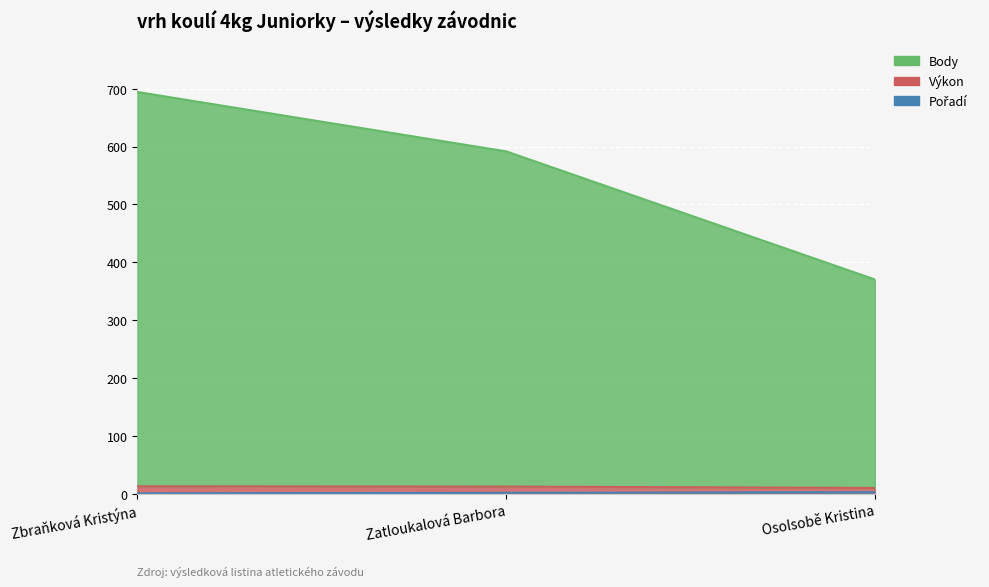

At which label does Body first exceed 12?

Zbraňková Kristýna